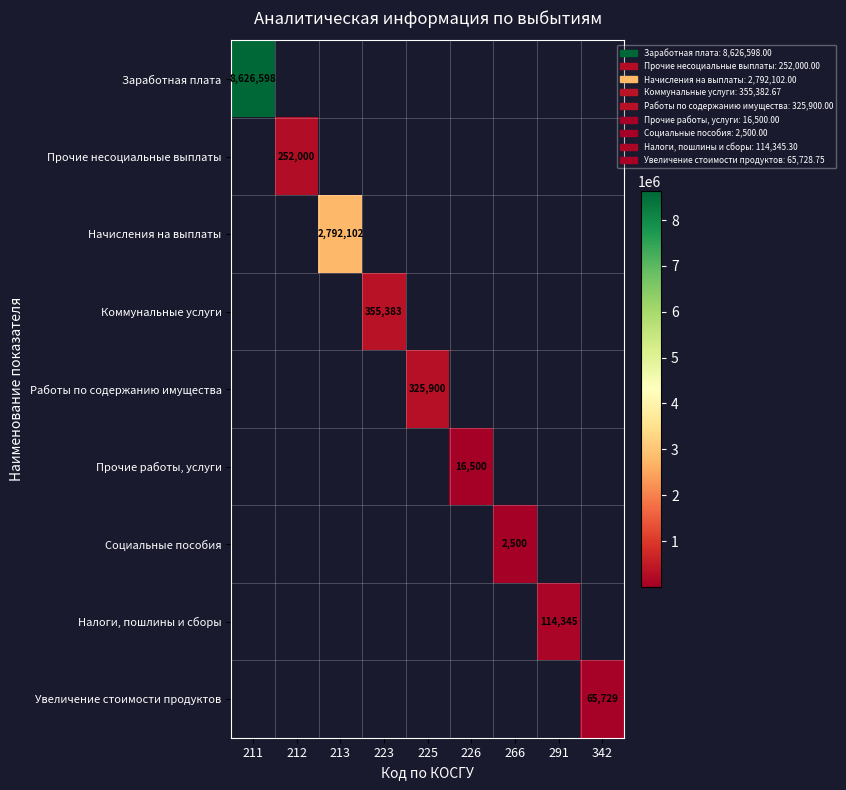

At how many categories does at least one series exceed 813227?

2